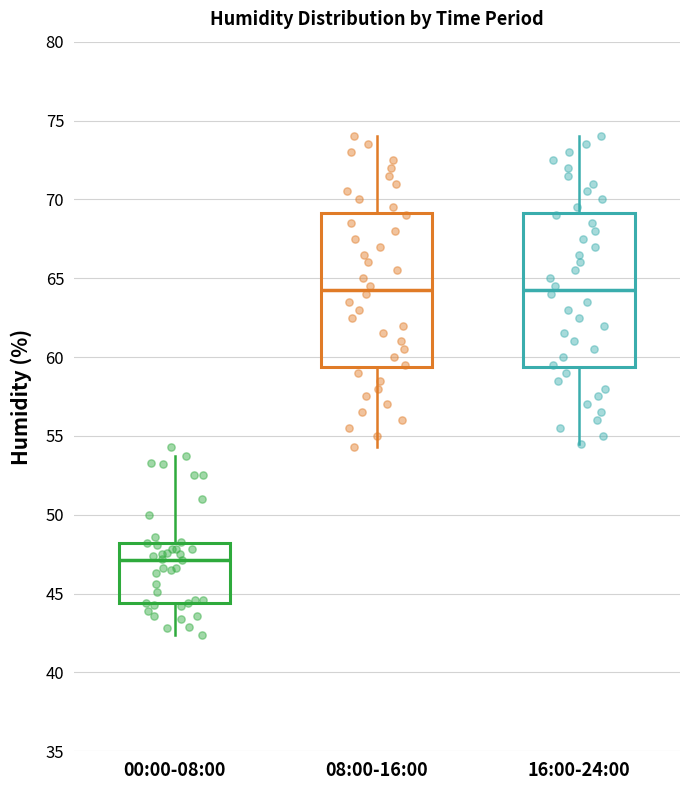

Where does the lower whisker of the box for 08:00-16:00 end on the y-axis? The values are not printed on the chart, so give them approximately, as read against the axis.

54.5